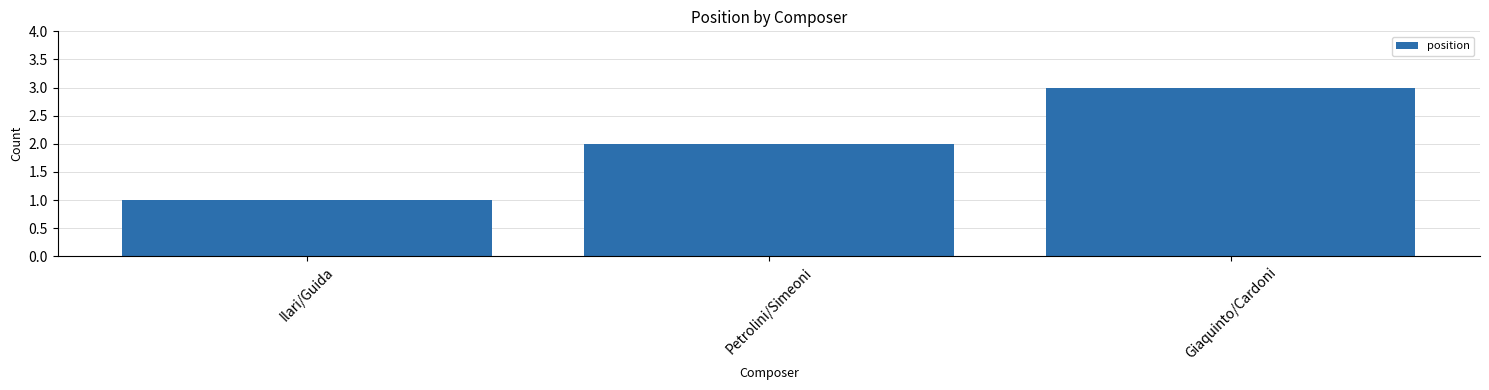

Where is the data nearest to the value 2?

Petrolini/Simeoni